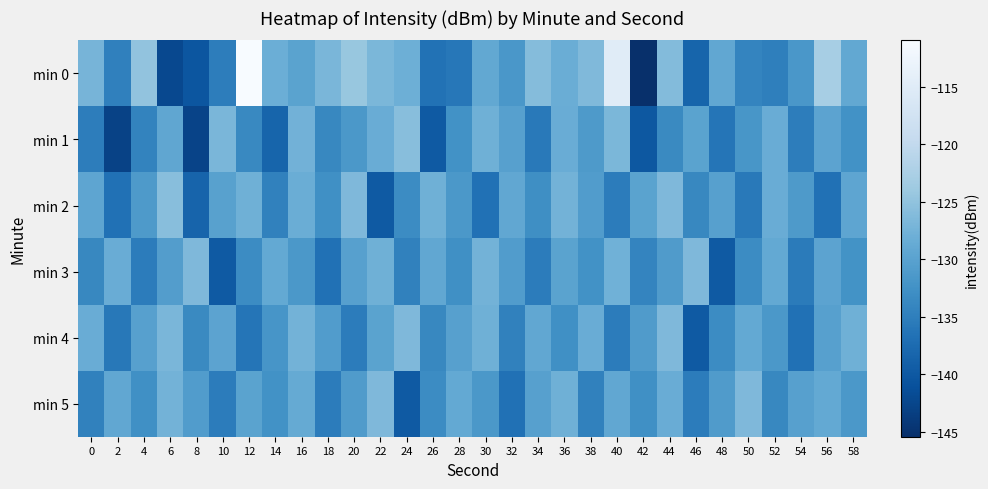

Which series has the widest spread of values?

min 0